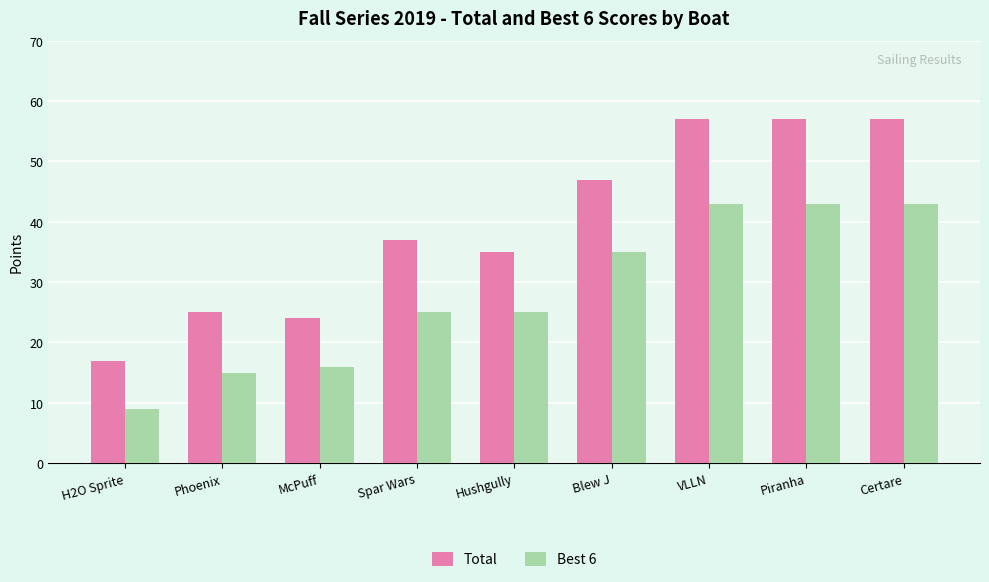

What is the minimum value shown in the chart?

9